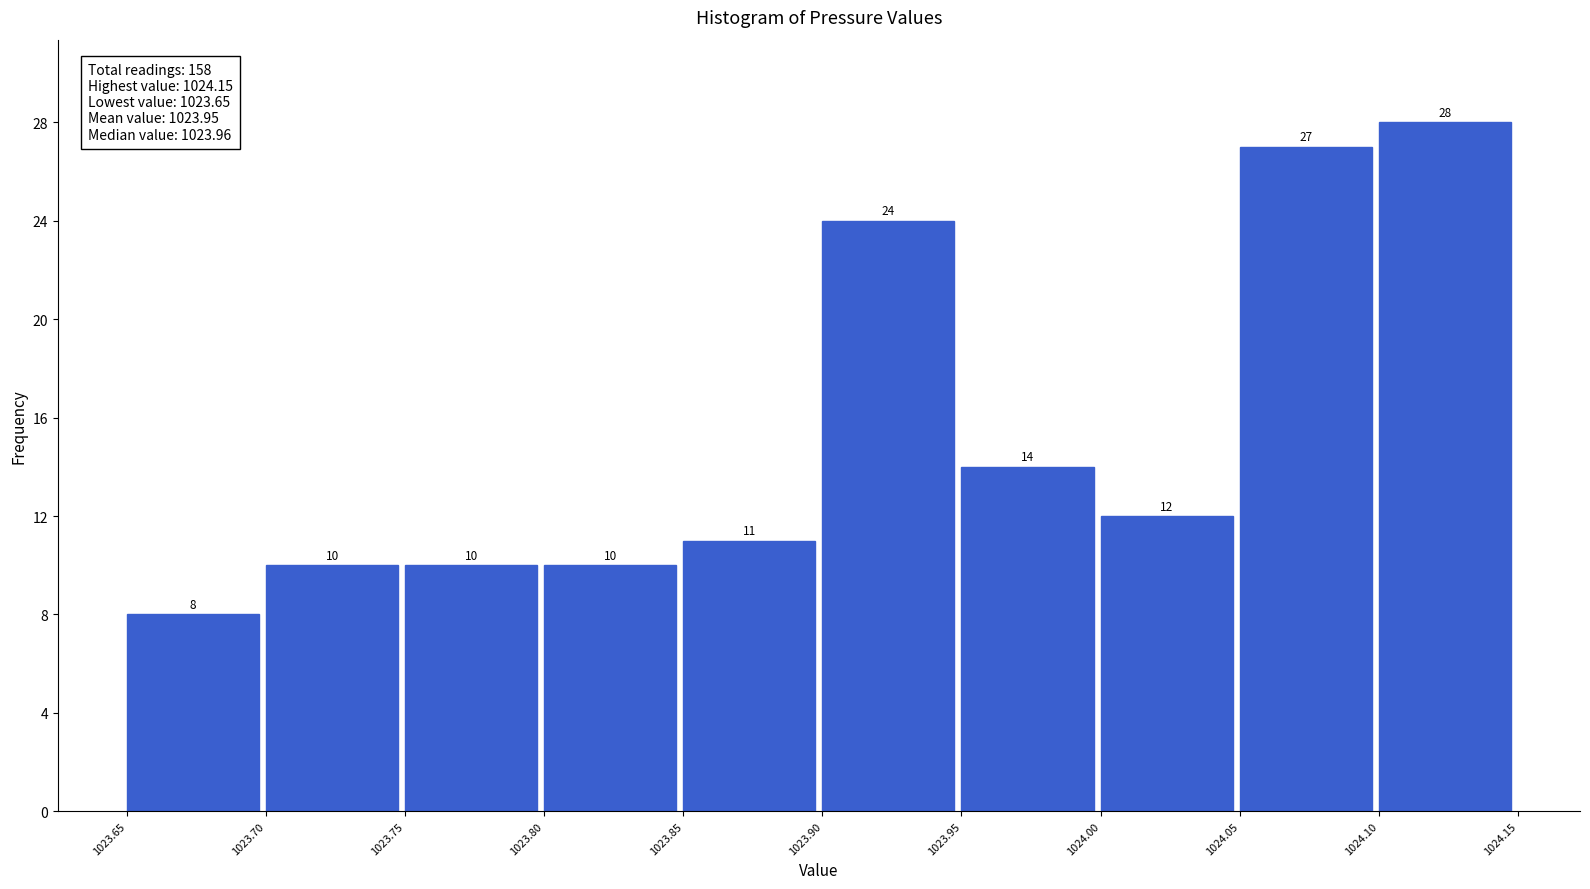

Reading left to right, transcribe this chart: for each bar, give the range it covers on the x-axis and its height.

1023.65 to 1023.70: 8
1023.70 to 1023.75: 10
1023.75 to 1023.80: 10
1023.80 to 1023.85: 10
1023.85 to 1023.90: 11
1023.90 to 1023.95: 24
1023.95 to 1024.00: 14
1024.00 to 1024.05: 12
1024.05 to 1024.10: 27
1024.10 to 1024.15: 28